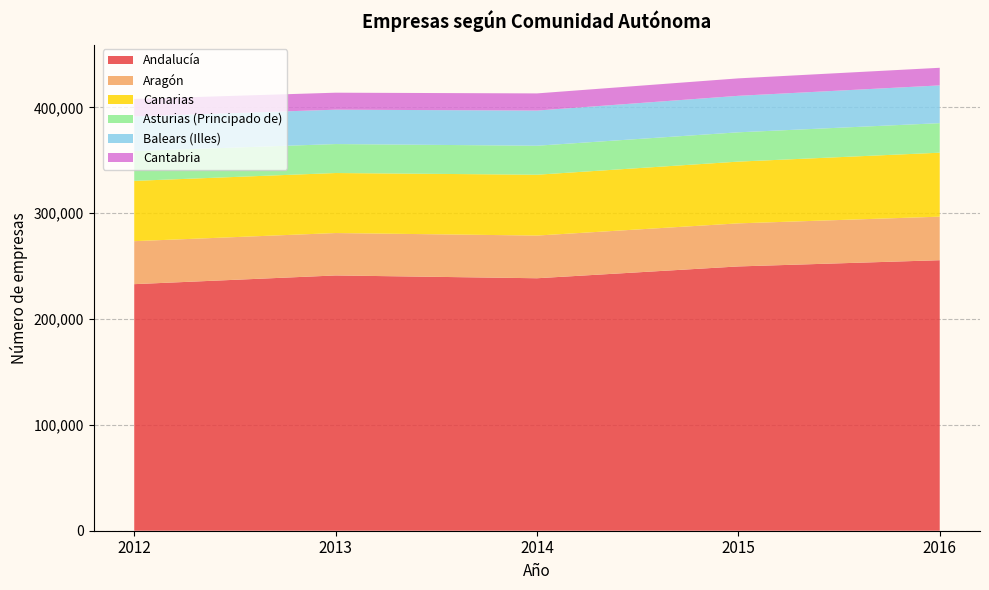

Reading right to left, transcribe all the data shown in this chart.

Andalucía: 255615	249727	238565	241212	232985
Aragón: 41150	40709	40341	40078	40628
Canarias: 60434	58341	57478	56704	56960
Asturias (Principado de): 27916	27695	27409	27377	28173
Balears (Illes): 35670	34472	33226	32472	32762
Cantabria: 16654	16494	16210	16064	16492